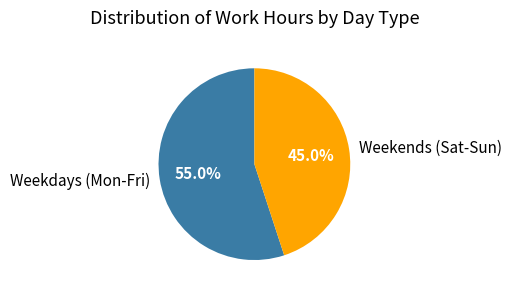

Rank the categories by value from highest to lowest.

Weekdays (Mon-Fri), Weekends (Sat-Sun)